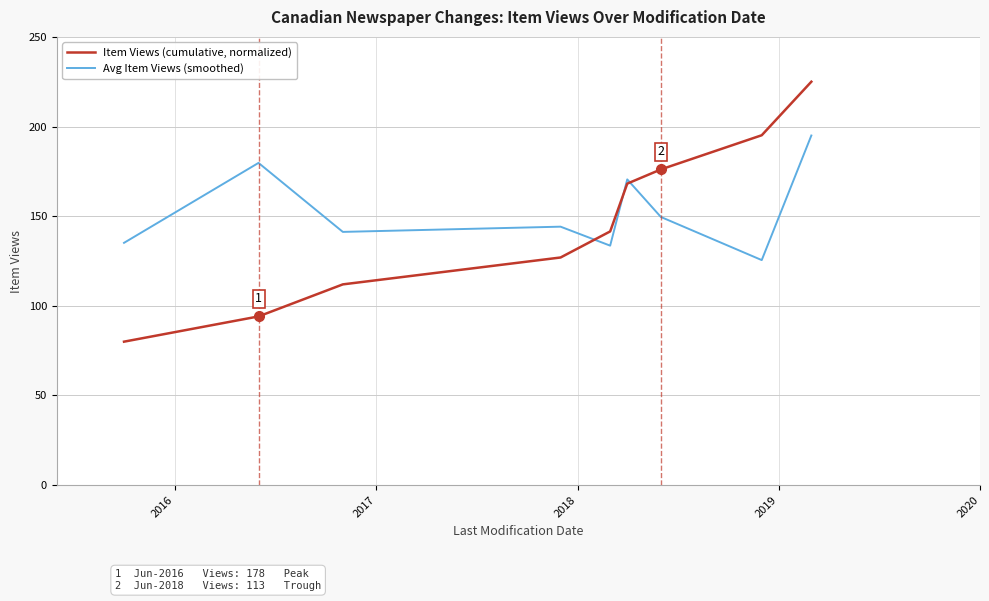

What are all the series names shown in the legend?

Item Views (cumulative, normalized), Avg Item Views (smoothed)